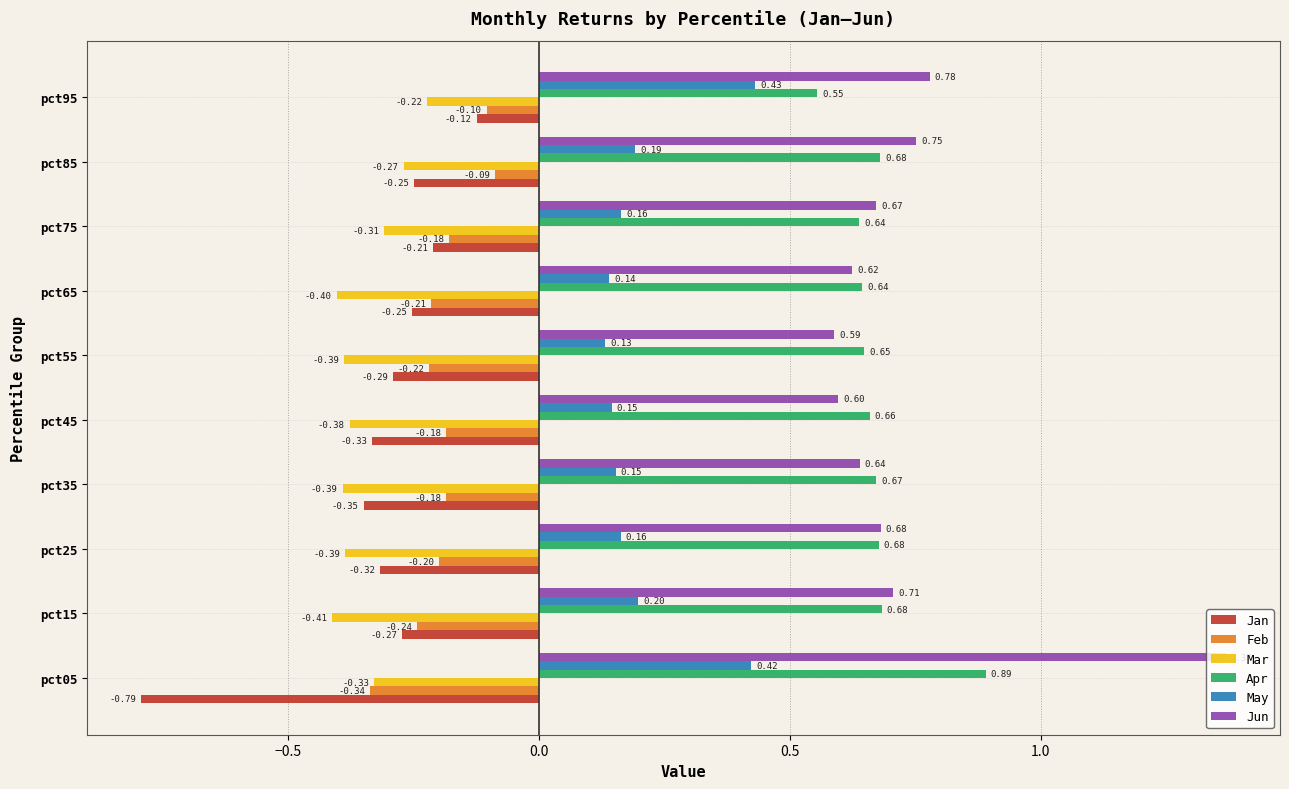

List the series in order of their peak value, highest first.

Jun, Apr, May, Feb, Jan, Mar